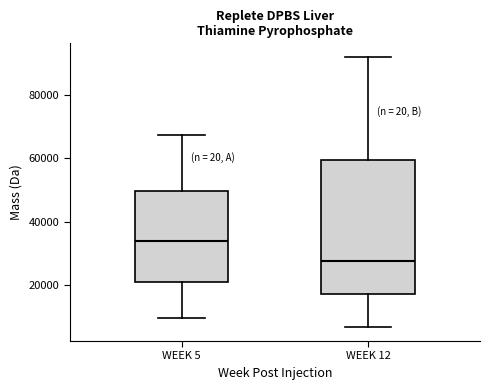

Where does the upper whisker of the box for WEEK 12 end on the y-axis? The values are not printed on the chart, so give them approximately, as read against the axis.

92000